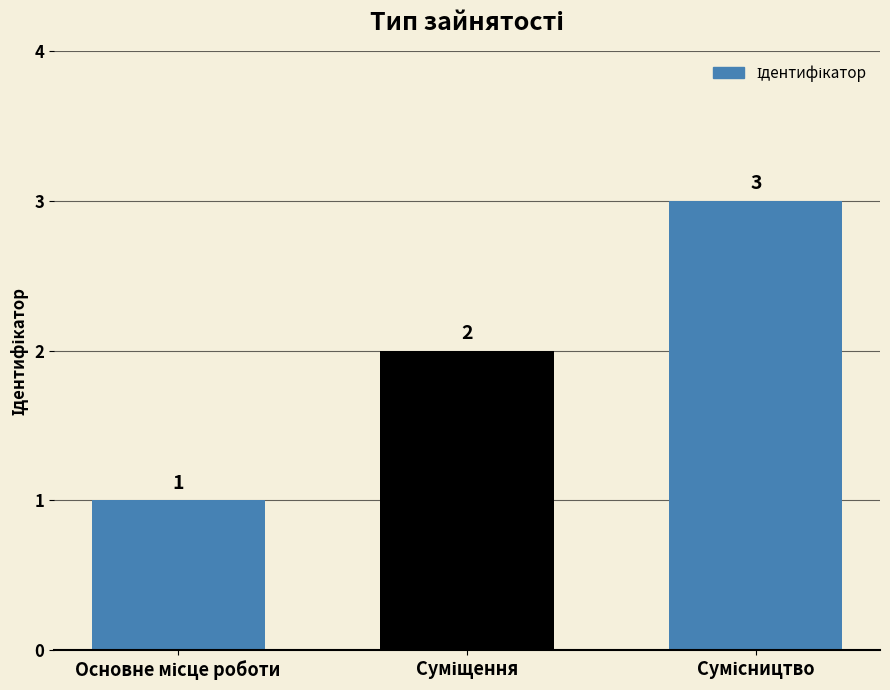

What is the value of the 2nd bar from the left?

2